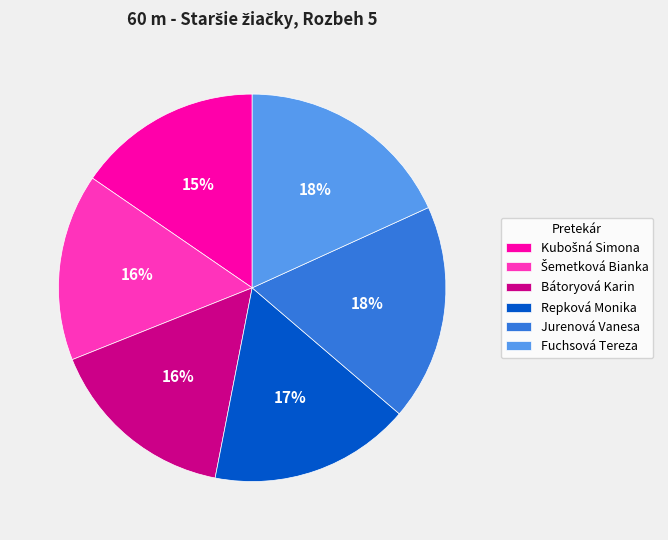

Which has a higher value, Repková Monika or Bátoryová Karin?

Repková Monika